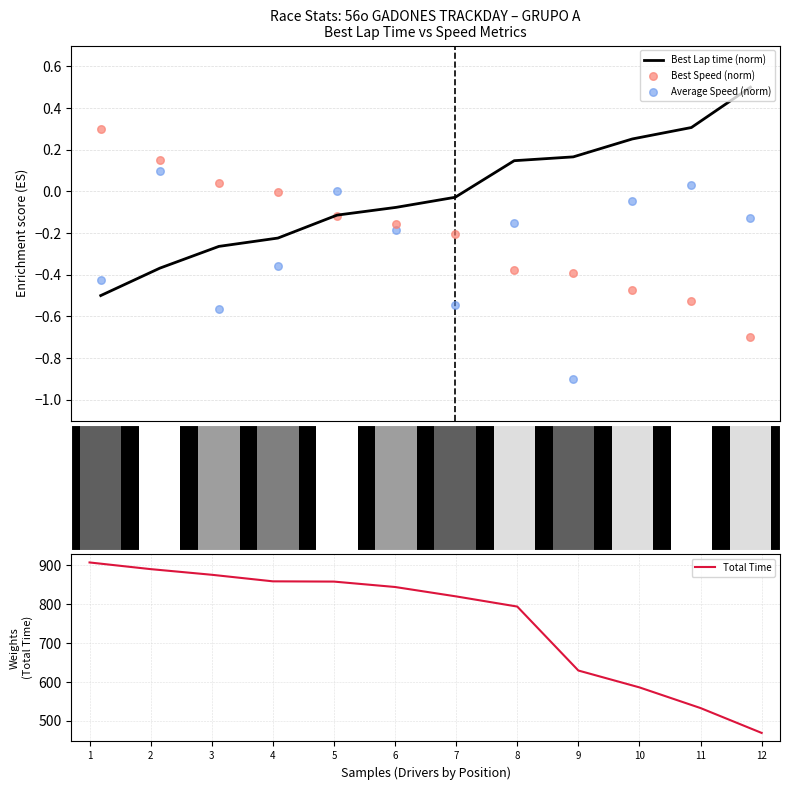

At which category is the sum across all series the highest?

1